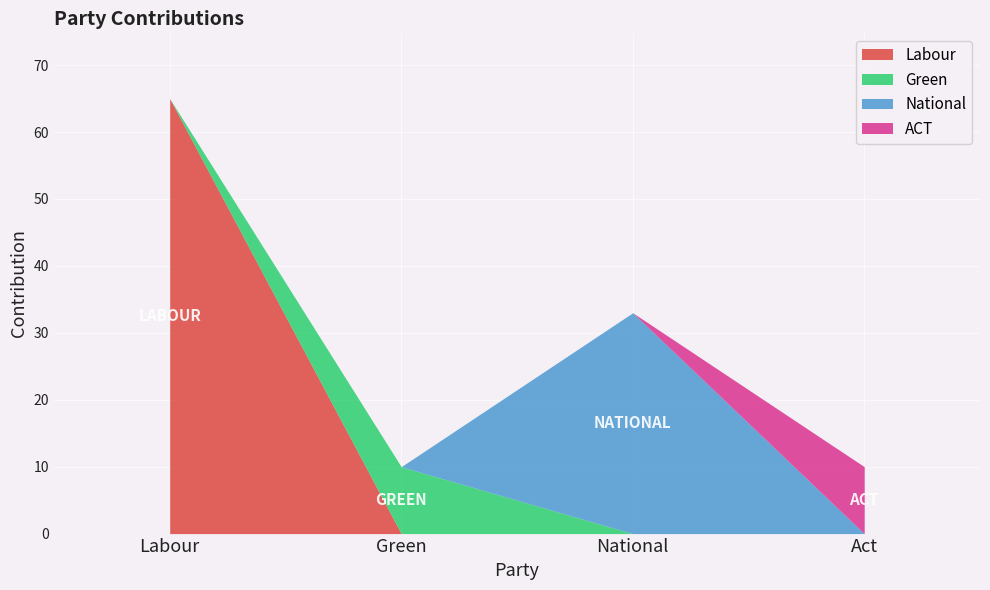

What is the sum of the National values at national and green?

33